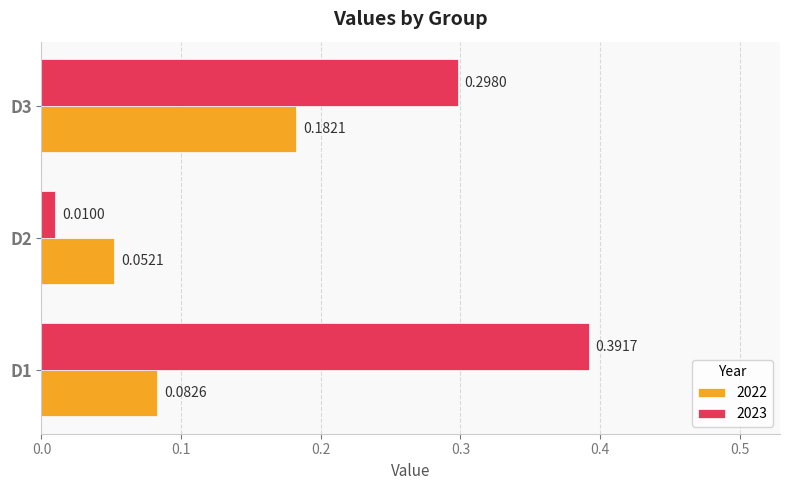

Which series has the widest spread of values?

2023